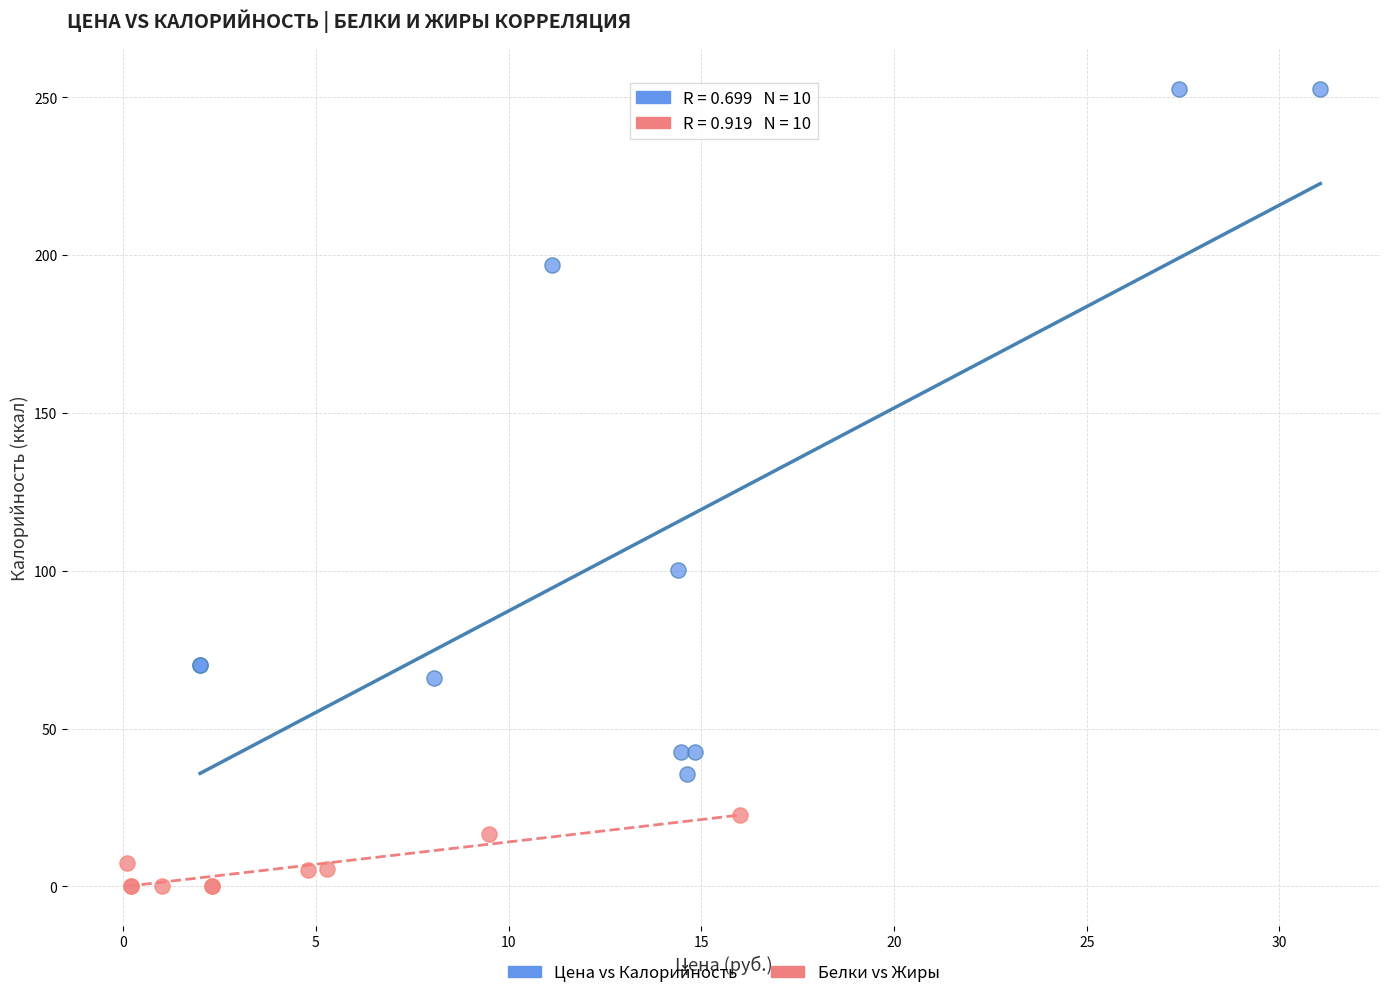

Which series reaches the maximum Y coordinate?

Цена vs Калорийность